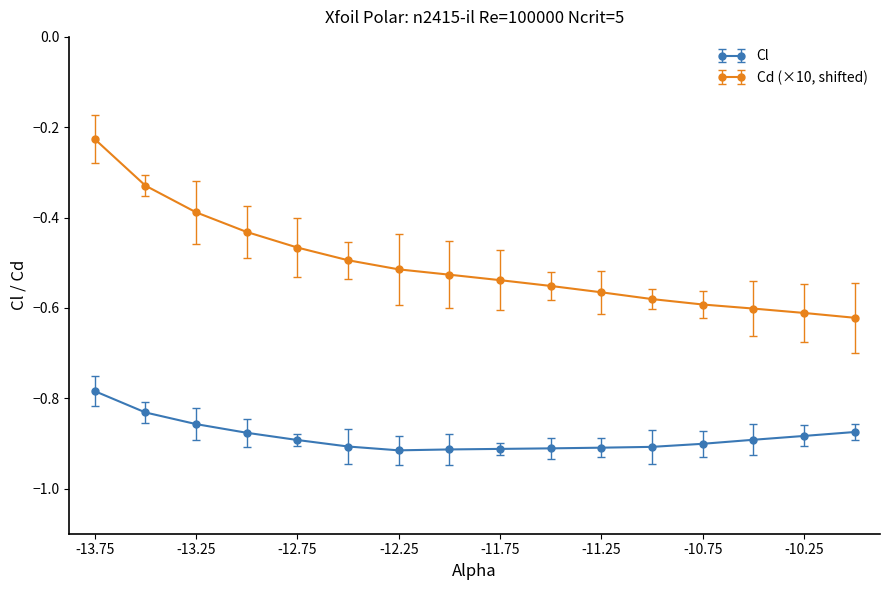

Which series has the largest total across all categories?

Cd (×10, shifted)